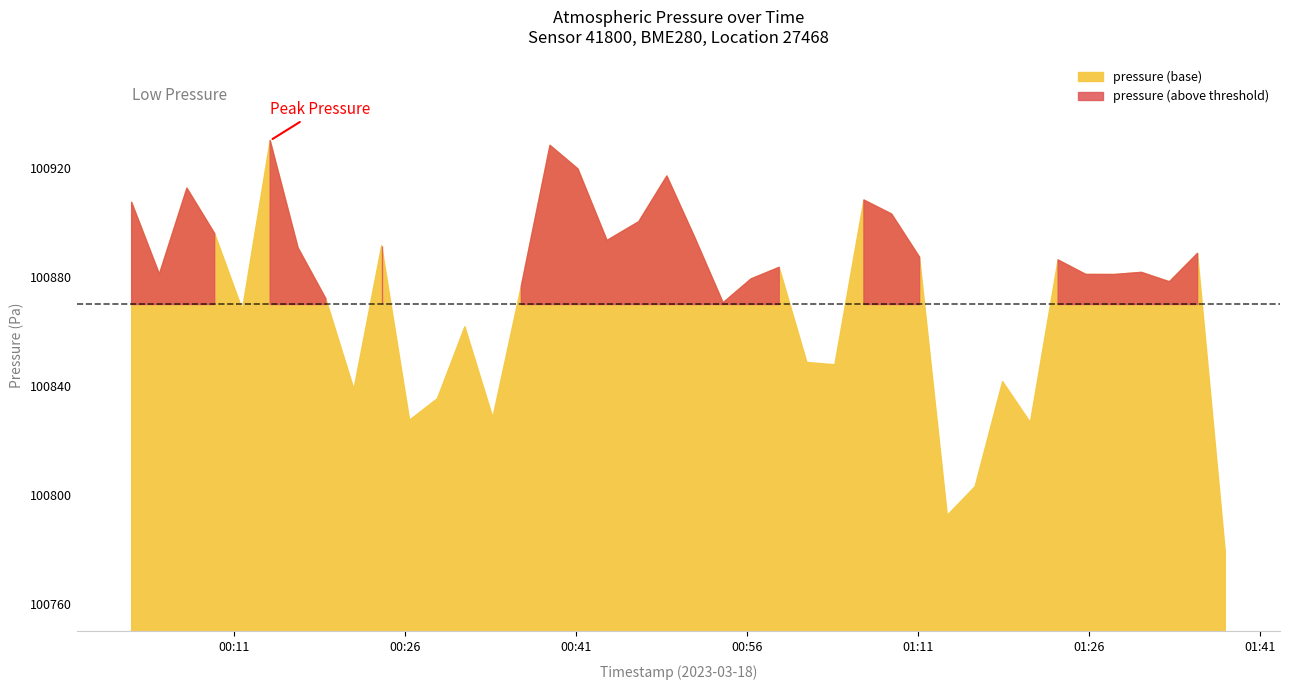

Does the chart display data point markers on the line(s)?

No